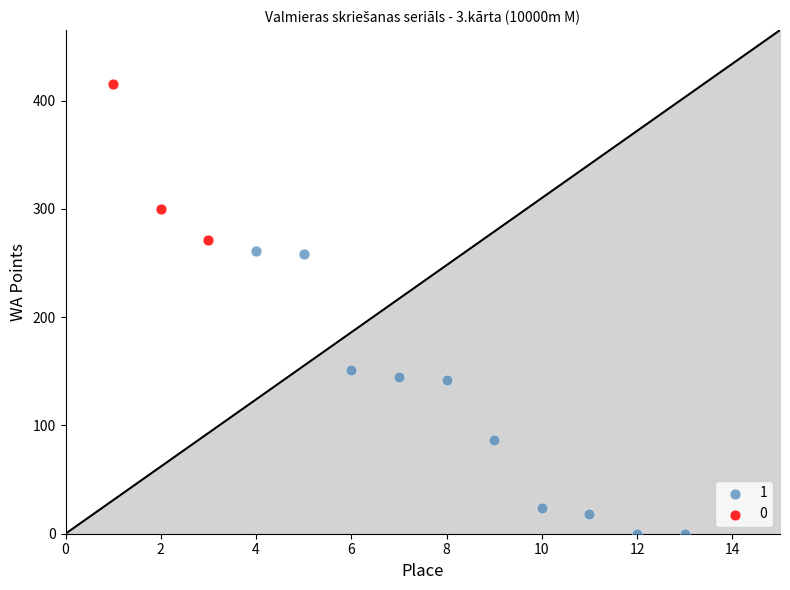

Which series reaches the minimum Y coordinate?

1